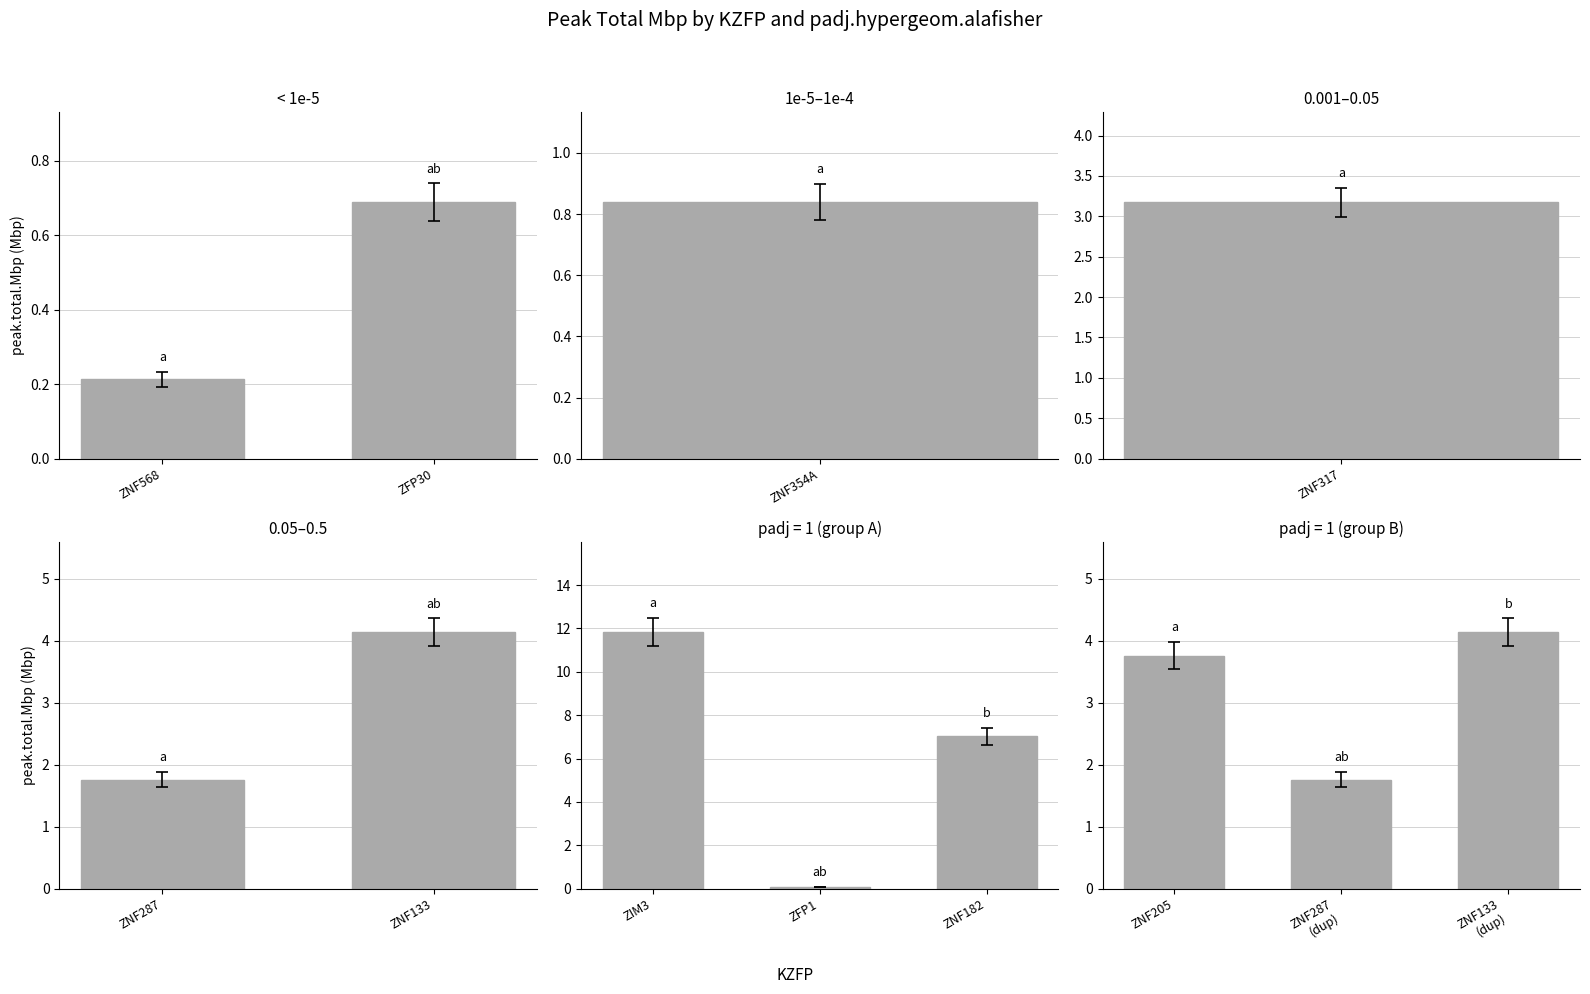

What is the label of the 2nd bar from the right?

ZNF287 (dup)